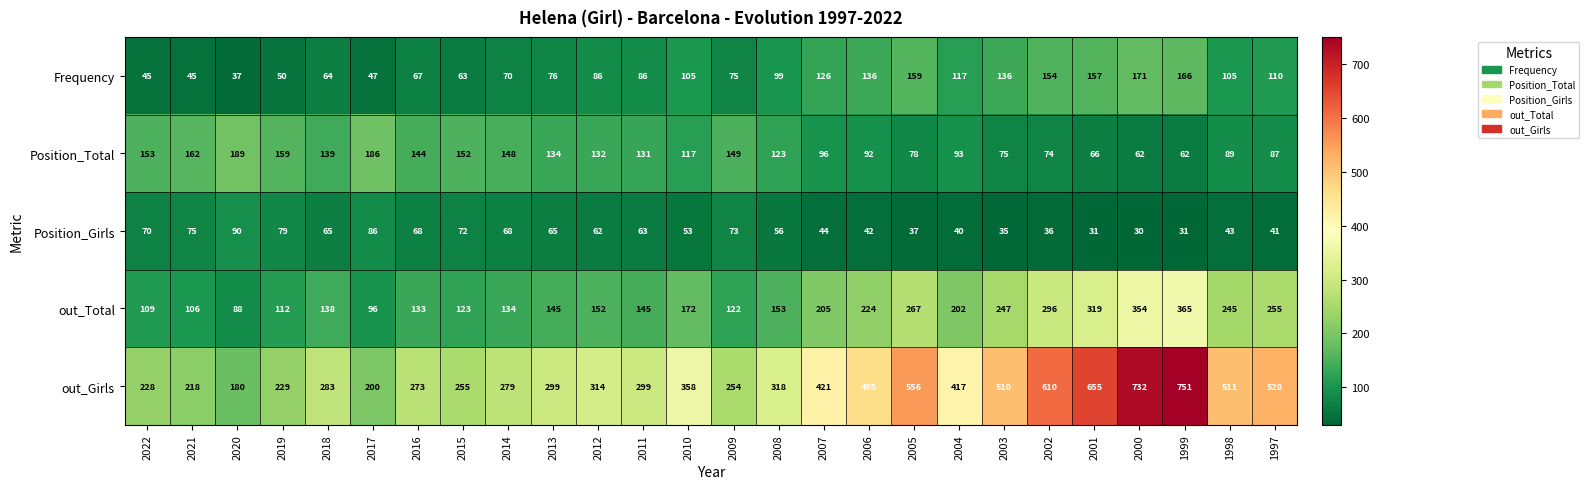

Which series has the largest total across all categories?

out_Girls